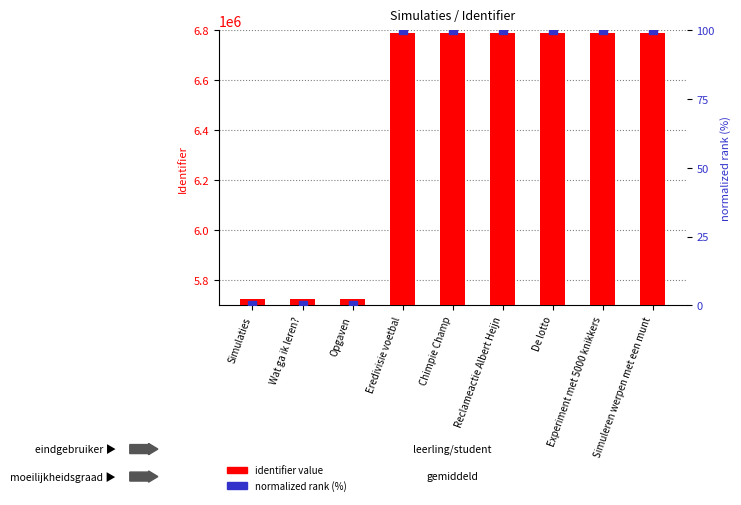

Which series has the largest total across all categories?

identifier value